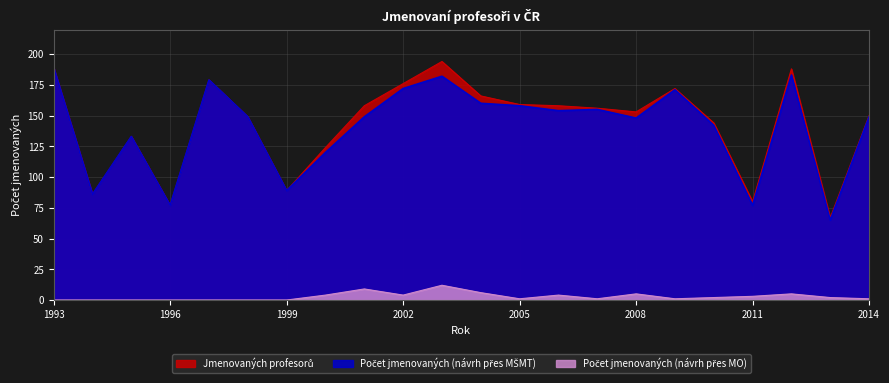

What is the sum of all Počet jmenovaných (návrh přes MŠMT) values?

3087